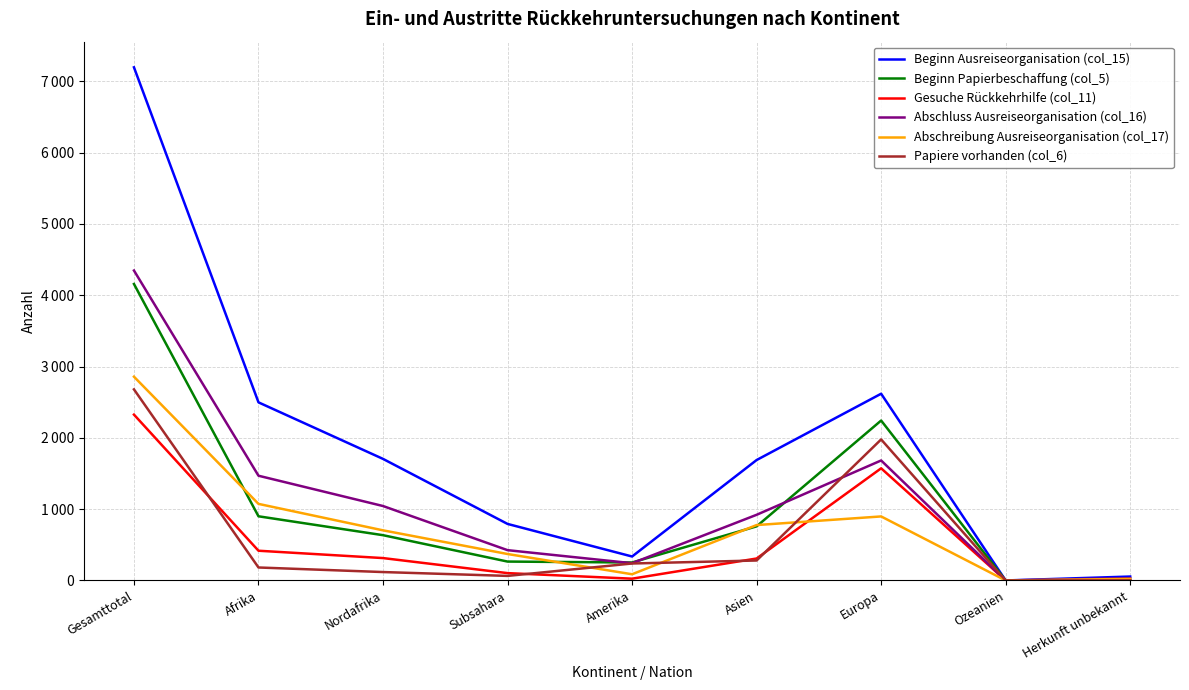

Between Amerika and Europa, which series saw the biggest shift?

Beginn Ausreiseorganisation (col_15)